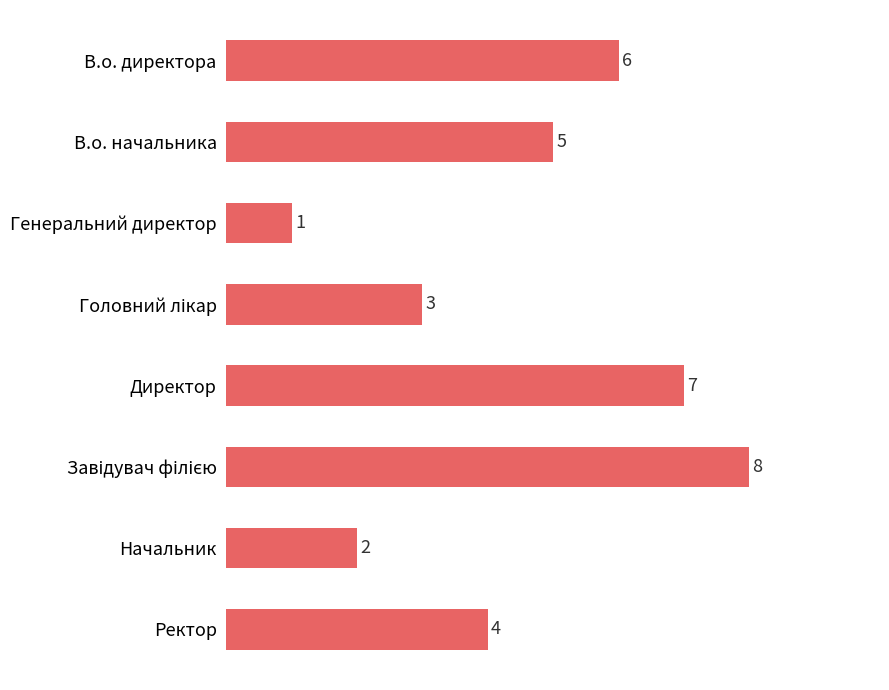

What is the ratio of the value at В.о. директора to the value at Начальник?

3.0